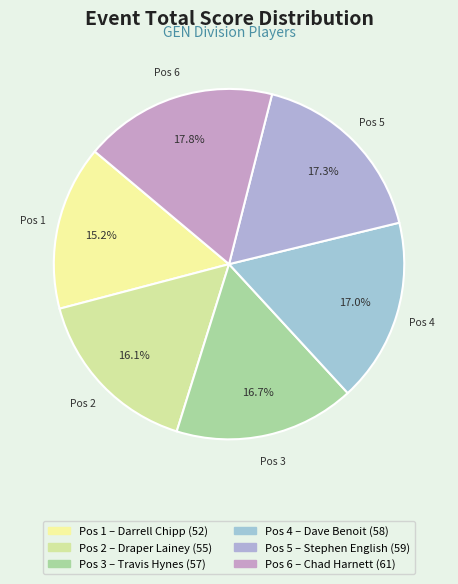

Does any single category account for the majority?

No